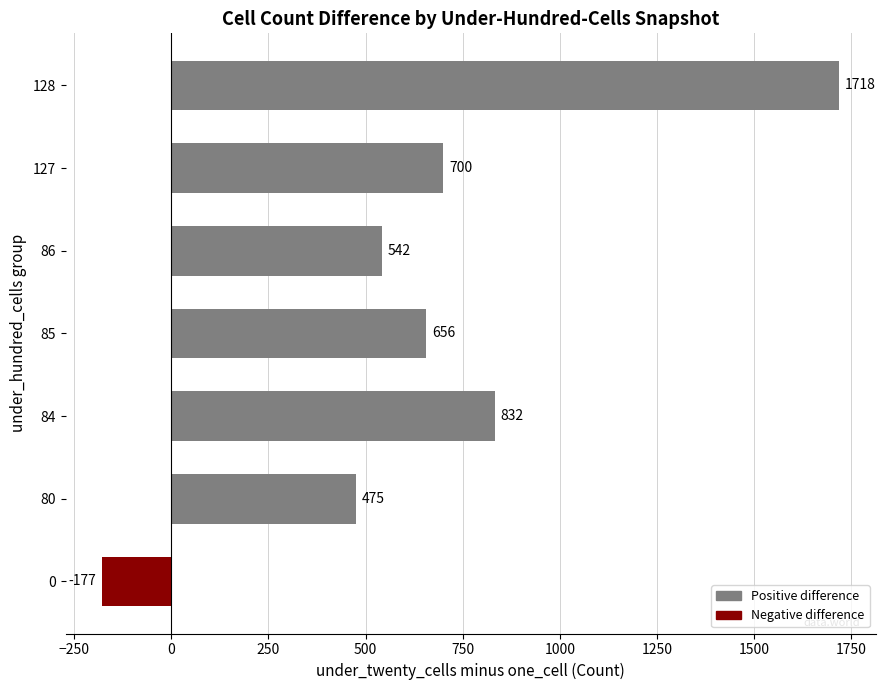

What is the change in value from 80 to 85?

+181